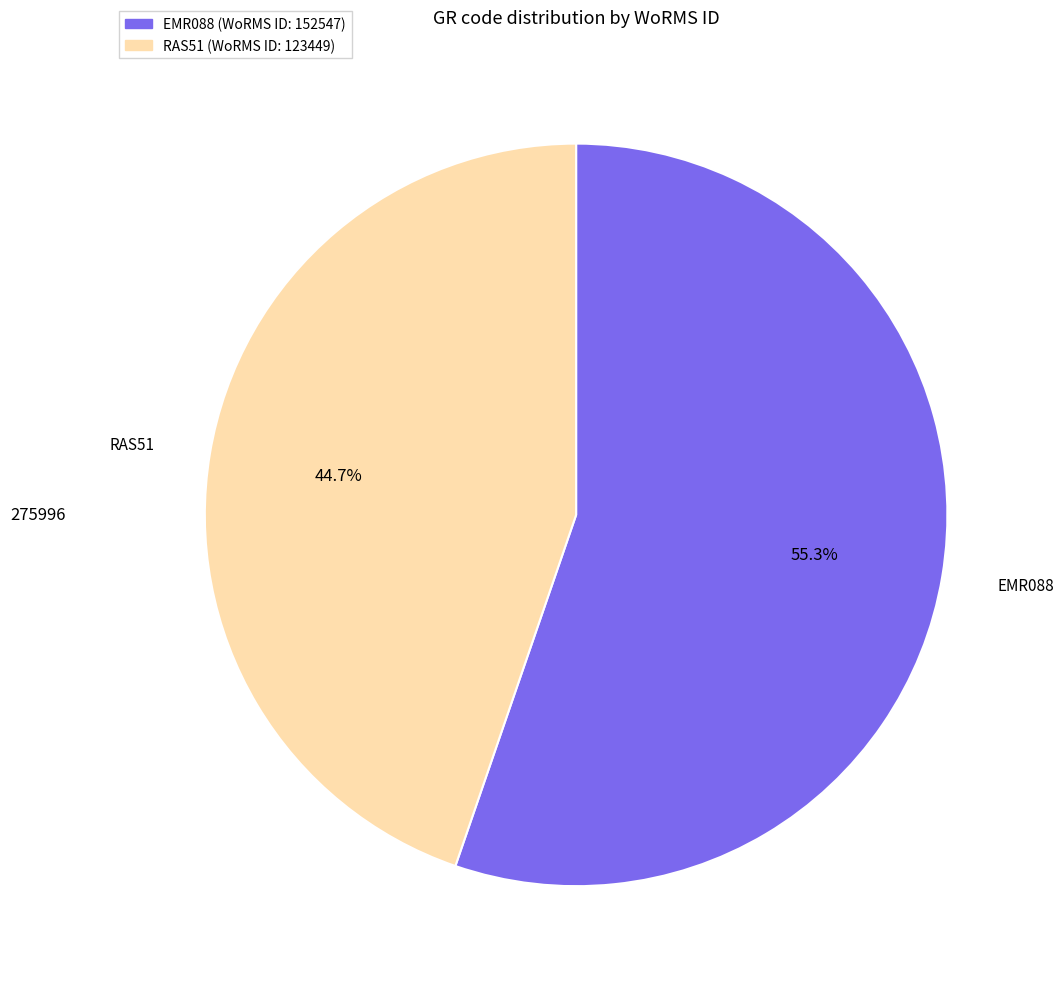

Count the number of slices in the pie.

2